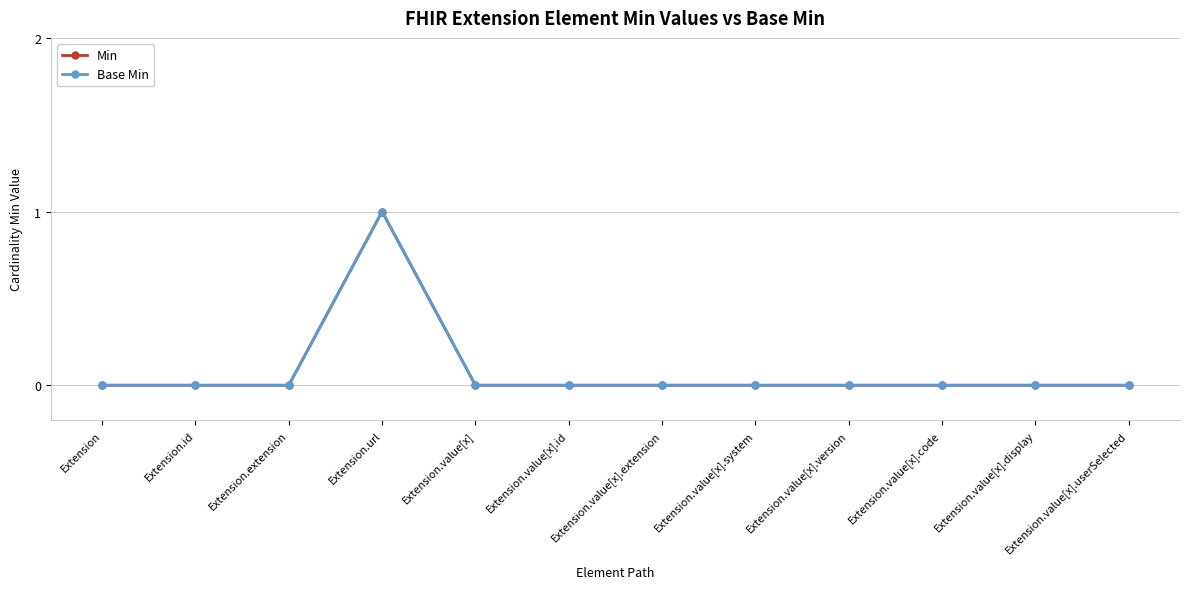

Is this an area chart (filled region under the line)?

No